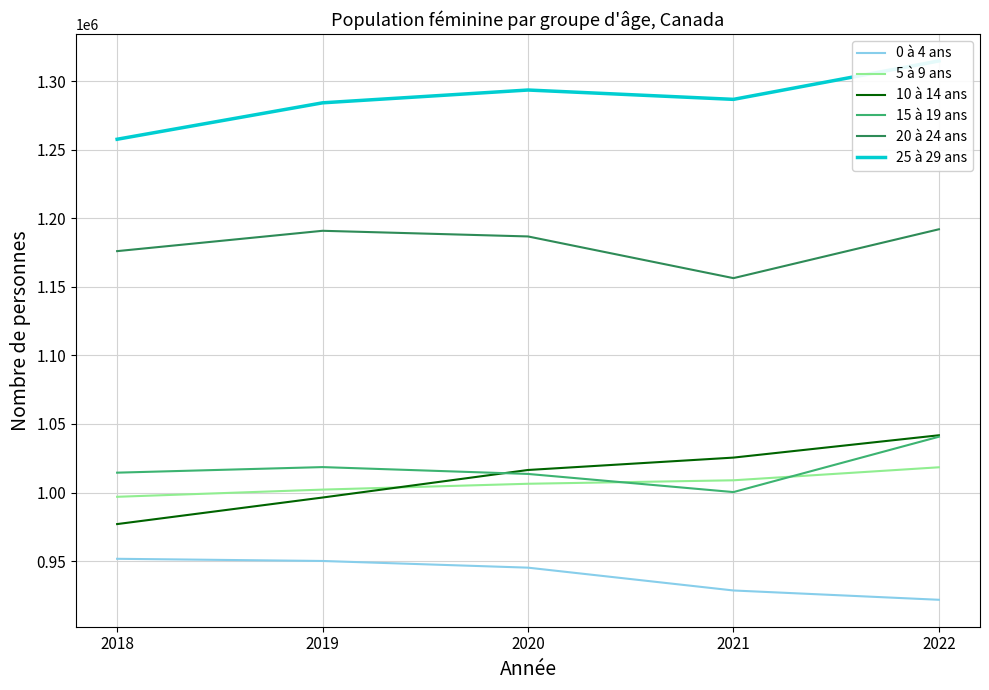

Does the chart have visible grid lines?

Yes